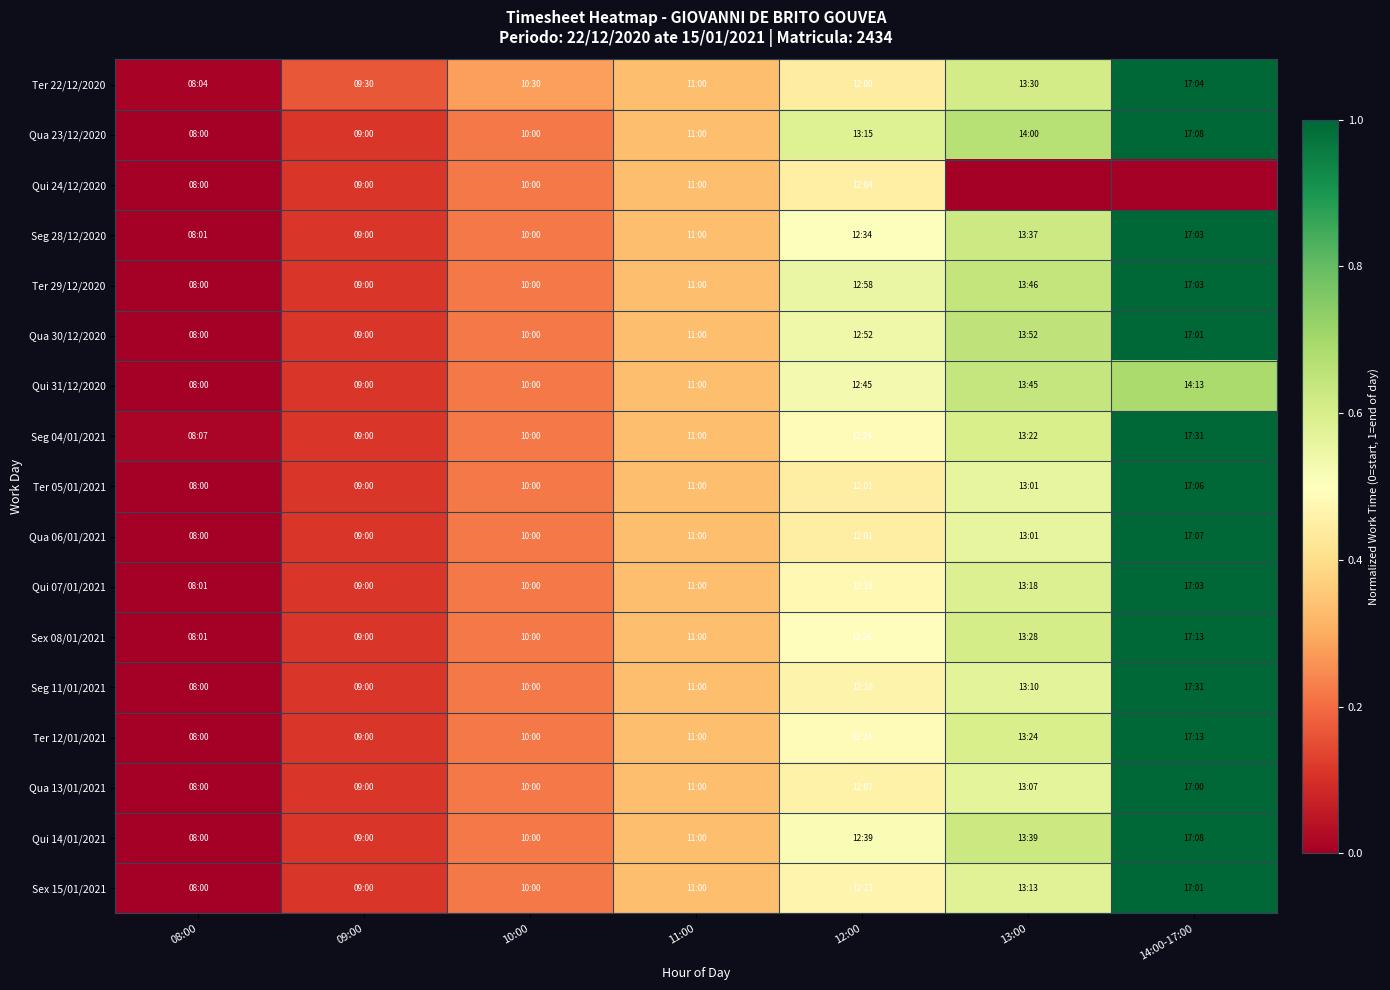

Which series changed the most between 09:00 and 11:00?

Qua 23/12/2020